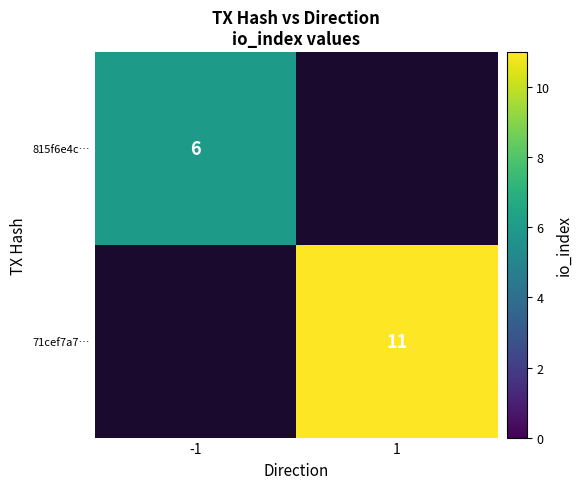

Is it true that 815f6e4c… equals 3.7 at -1?

False